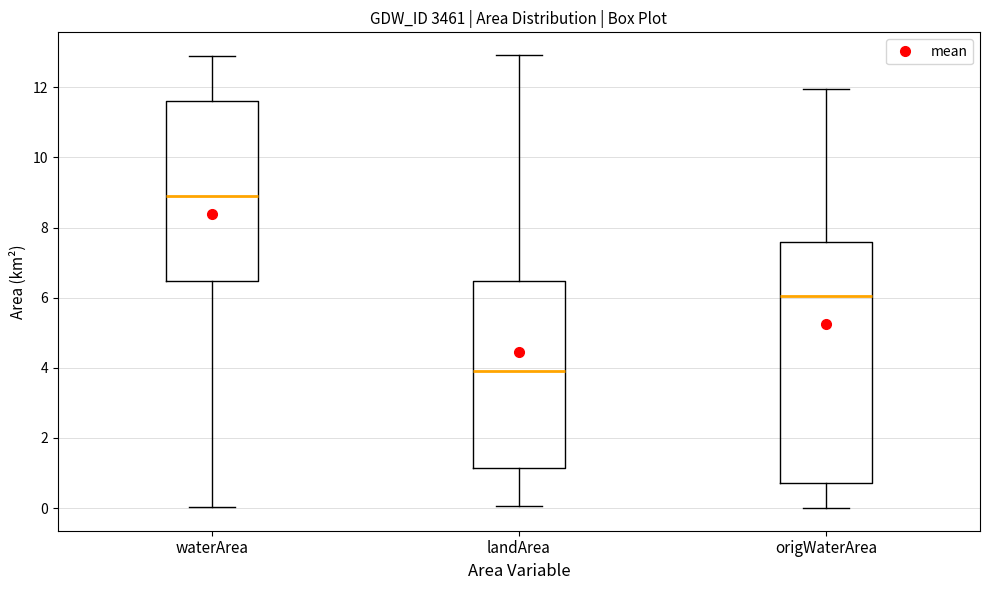

Reading left to right, read every box against the y-axis: the position of its median line, the range the box covers, and the ends of its whiskers. The values are not printed on the chart, so give them approximately, as read against the axis.

waterArea: median 8.8, box 6.4 to 11.6, whiskers 0.0 to 13.0
landArea: median 4.0, box 1.2 to 6.4, whiskers 0.0 to 13.0
origWaterArea: median 6.0, box 0.8 to 7.6, whiskers 0.0 to 12.0